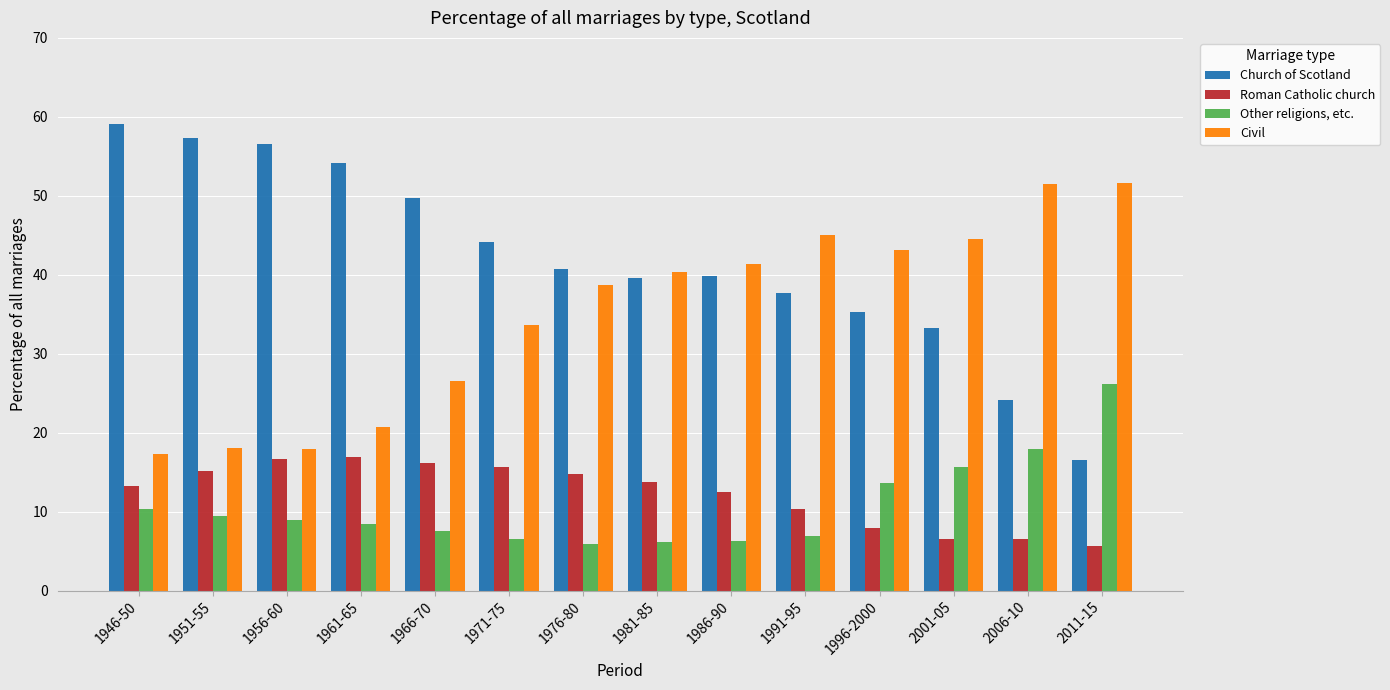

How many bars are there in total?

56